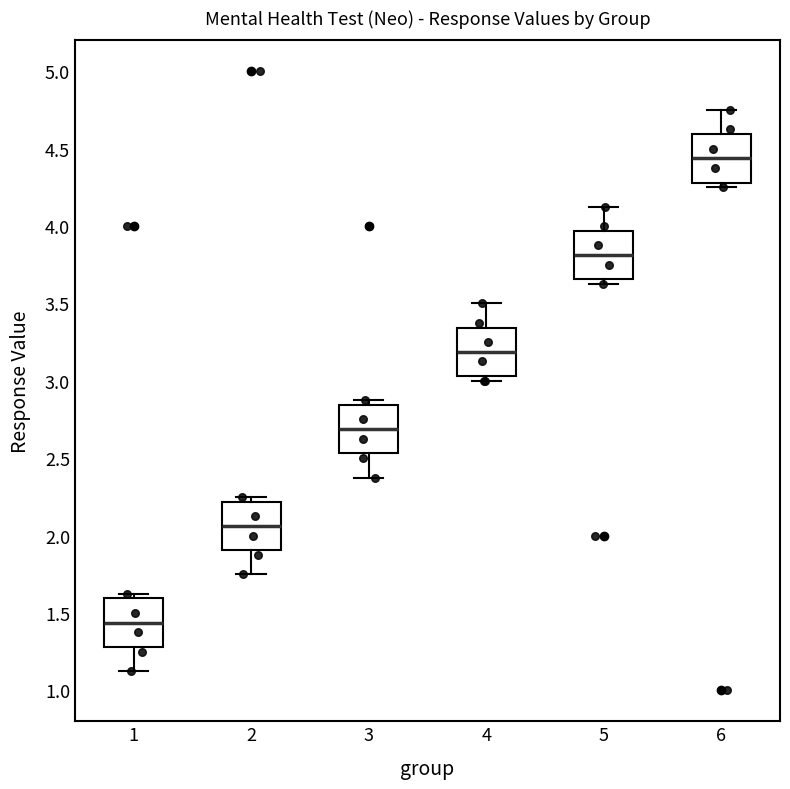

Reading left to right, read every box against the y-axis: the position of its median line, the range the box covers, and the ends of its whiskers. The values are not printed on the chart, so give them approximately, as read against the axis.

1: median 1.45, box 1.30 to 1.60, whiskers 1.15 to 1.65
2: median 2.05, box 1.90 to 2.20, whiskers 1.75 to 2.25
3: median 2.70, box 2.55 to 2.85, whiskers 2.40 to 2.90
4: median 3.20, box 3.05 to 3.35, whiskers 3.00 to 3.50
5: median 3.80, box 3.65 to 3.95, whiskers 3.65 (just below the box's lower edge) to 4.15
6: median 4.45, box 4.30 to 4.60, whiskers 4.25 to 4.75